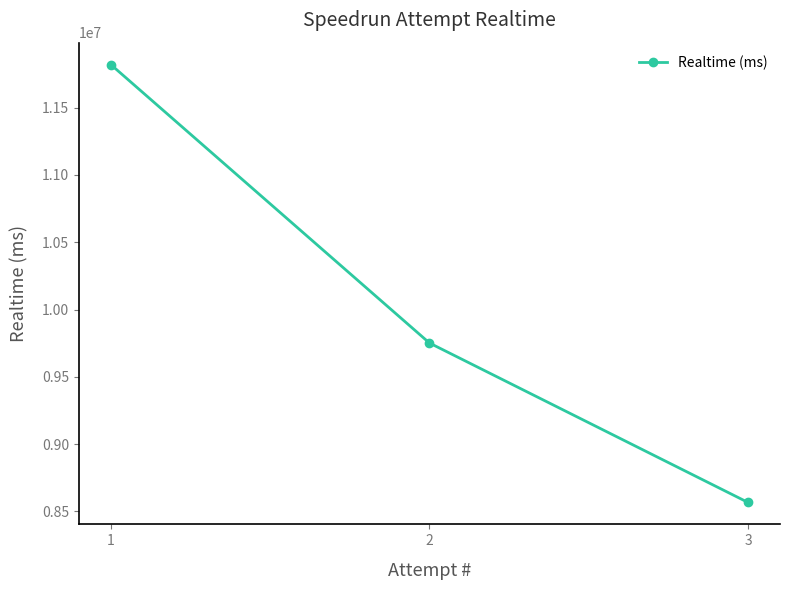

Count the number of values greater than 9751137.

1